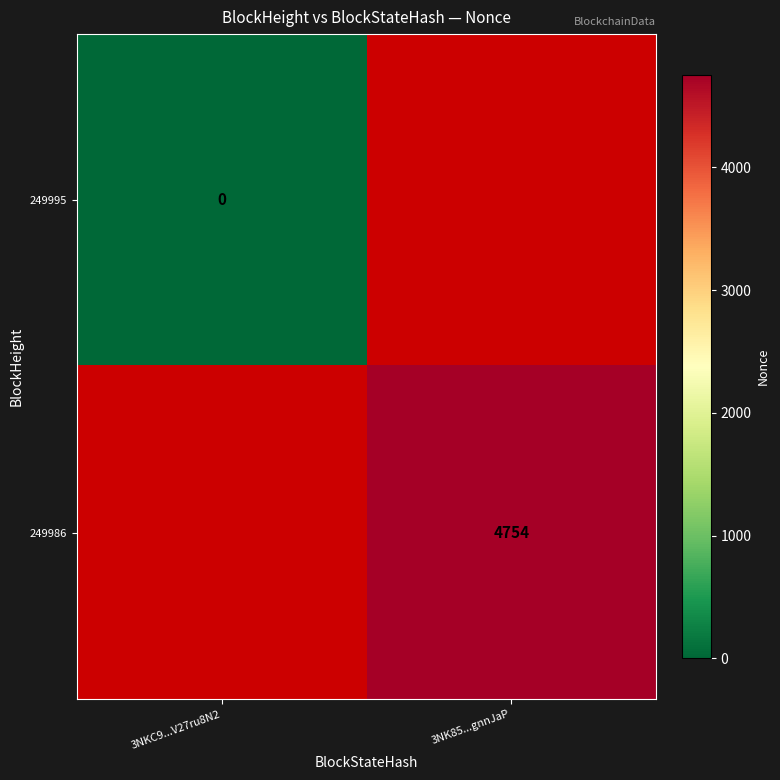

What is the approximate value of 249986 at 3NK85...gnnJaP?

4754.0